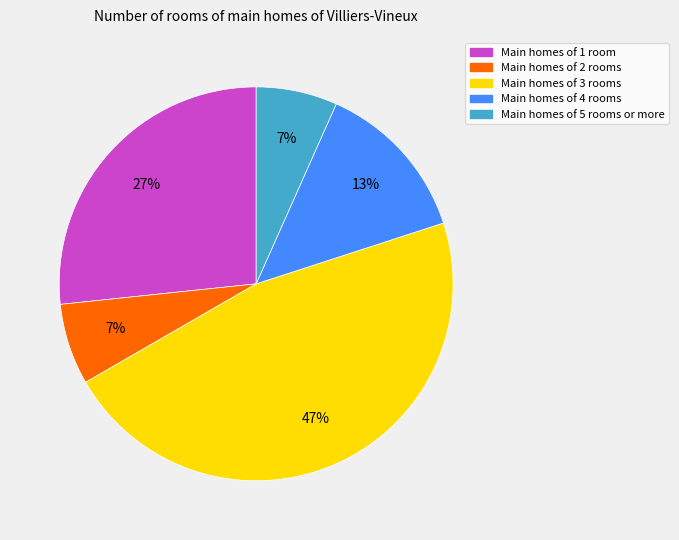

Is there any slice that represents more than half of the pie?

No